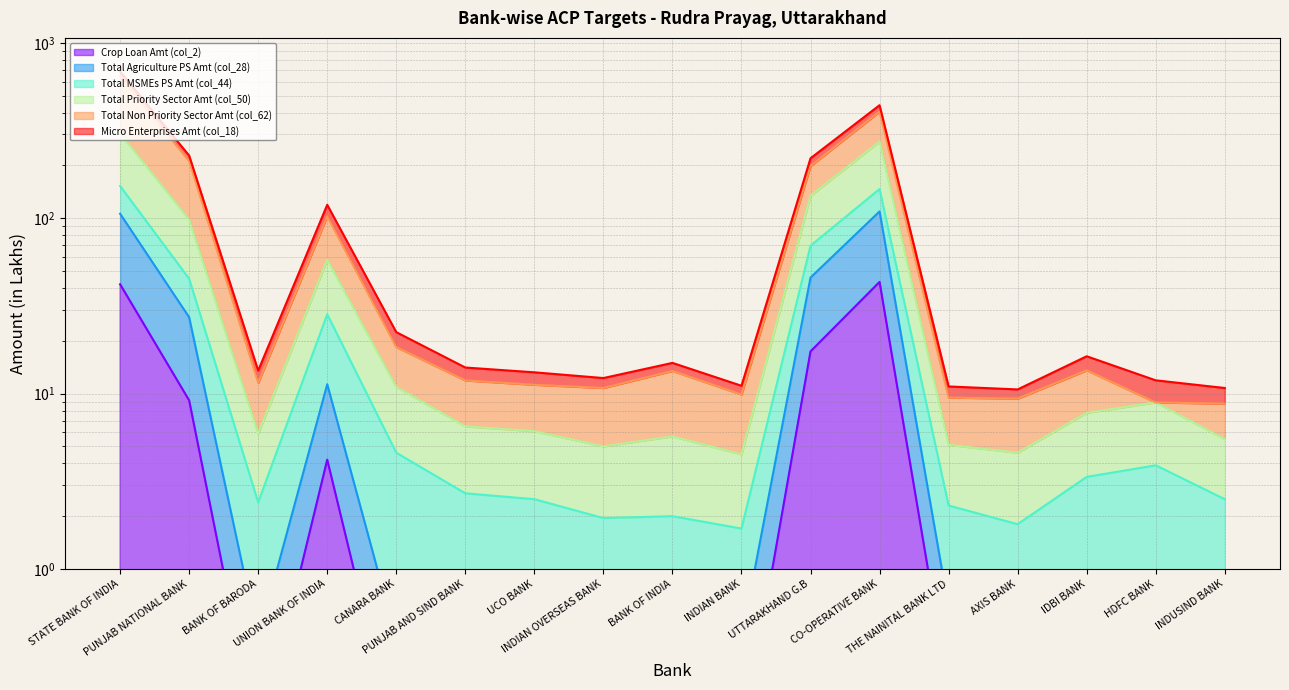

Which series changed the most between AXIS BANK and IDBI BANK?

Total MSMEs PS Amt (col_44)